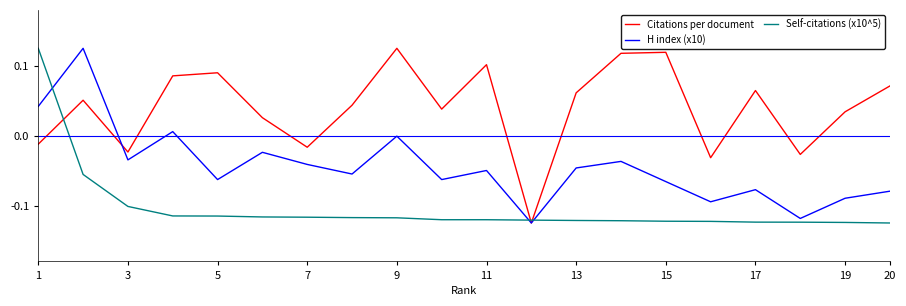

Which series has the largest total across all categories?

Citations per document